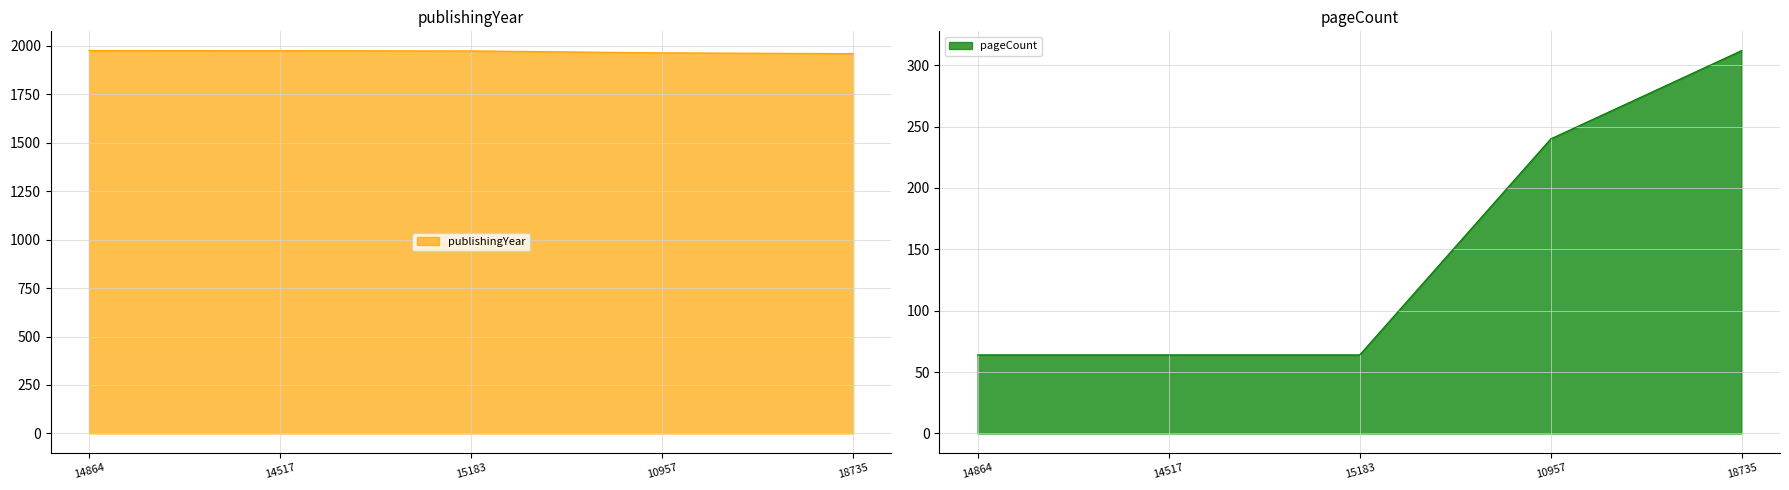

True or false: pageCount and publishingYear intersect in this chart.

False